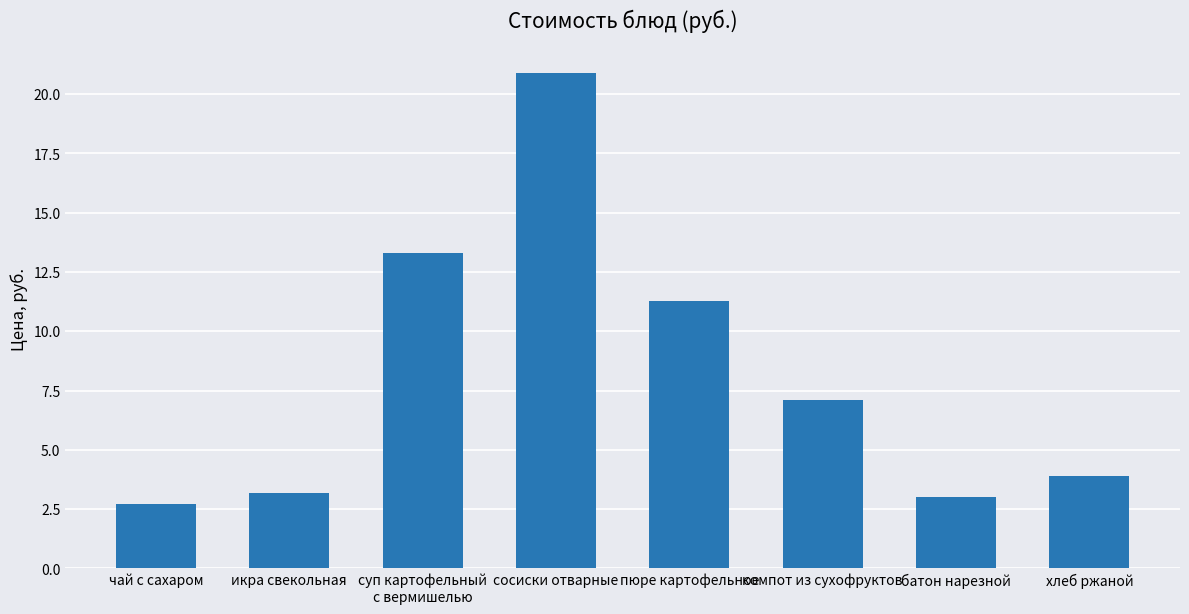

Reading left to right, what are all the values shown in this chart?

чай с сахаром=2.7	икра свекольная=3.2	суп картофельный
с вермишелью=13.3	сосиски отварные=20.9	пюре картофельное=11.3	компот из сухофруктов=7.1	батон нарезной=3.0	хлеб ржаной=3.9